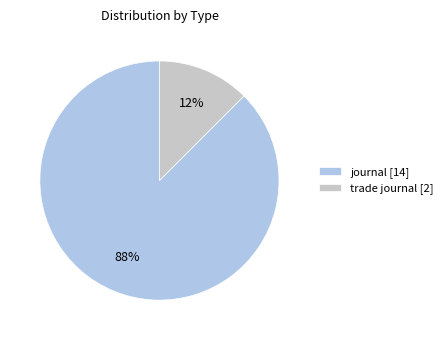

To the nearest percent, what is the combined percentage of journal [14] and trade journal [2]?

100%